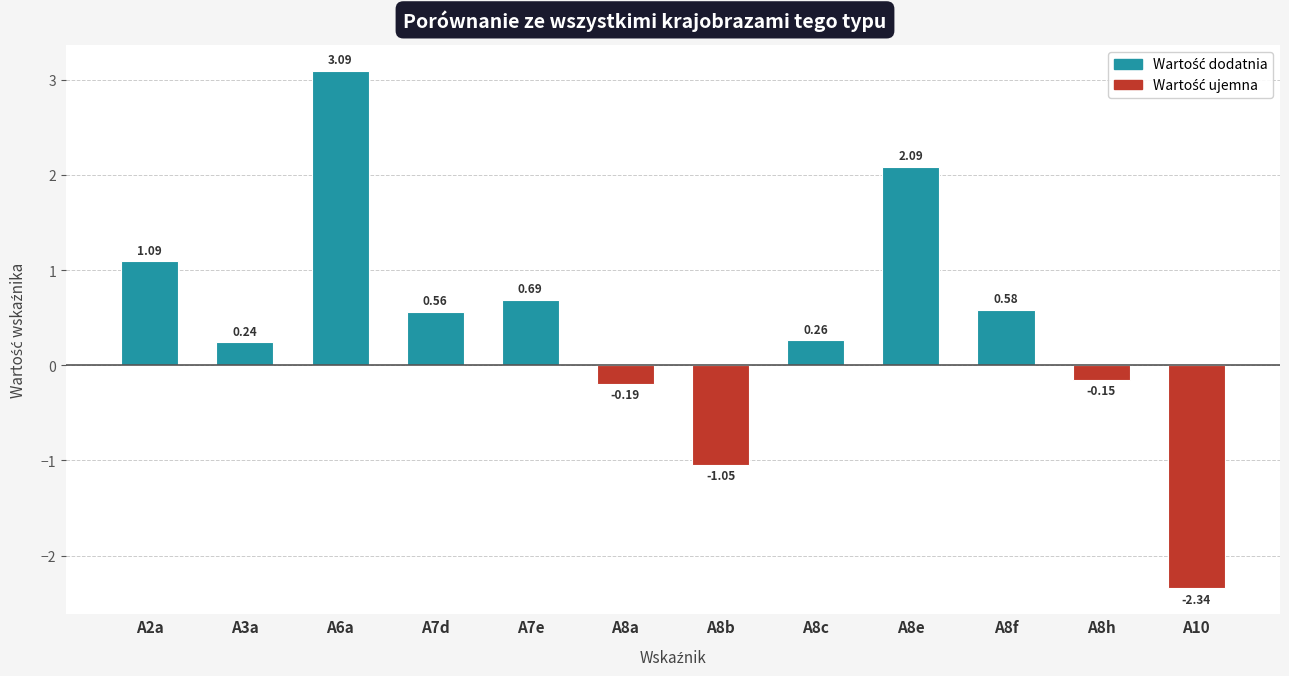

How many categories are shown in the chart?

12